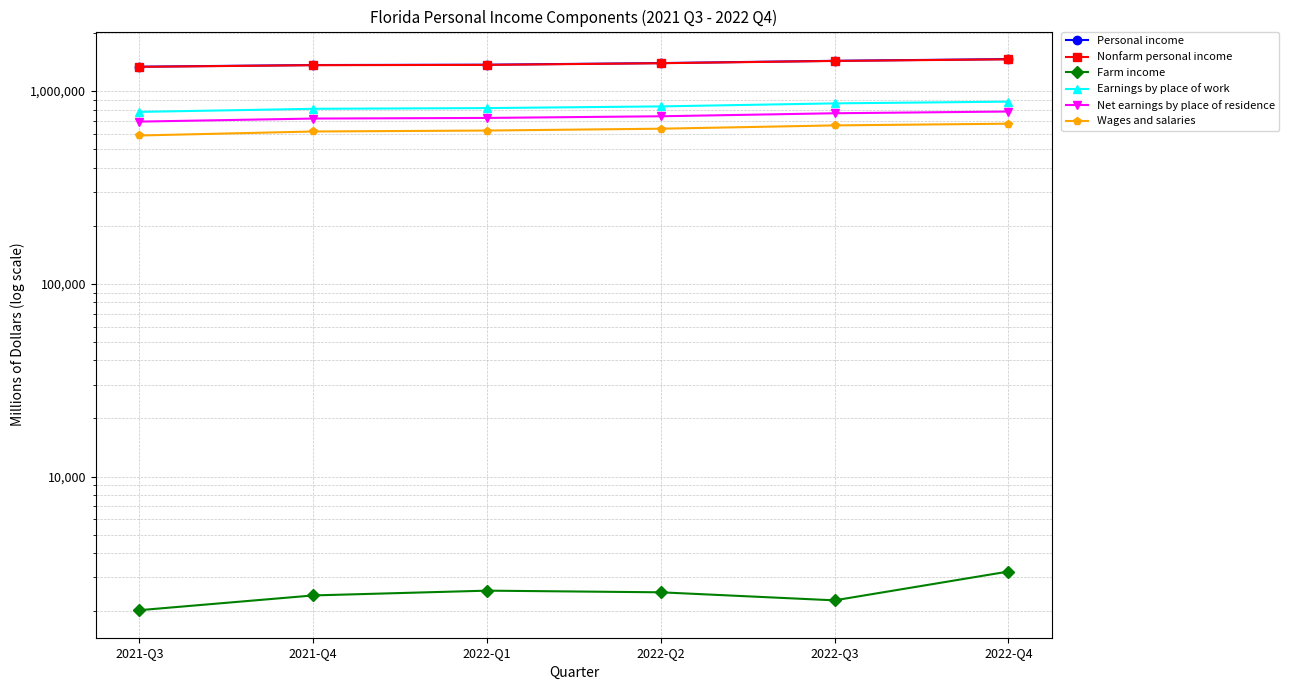

Reading right to left, list all the values displayed in this chart.

Personal income: 2022-Q4=1462687.0	2022-Q3=1433233.9	2022-Q2=1394909.6	2022-Q1=1367963.0	2021-Q4=1362609.6	2021-Q3=1335803.1
Nonfarm personal income: 2022-Q4=1459472.1	2022-Q3=1430955.0	2022-Q2=1392400.7	2022-Q1=1365404.1	2021-Q4=1360192.7	2021-Q3=1333776.3
Farm income: 2022-Q4=3215.0	2022-Q3=2279.0	2022-Q2=2508.8	2022-Q1=2558.9	2021-Q4=2416.9	2021-Q3=2026.8
Earnings by place of work: 2022-Q4=879888.9	2022-Q3=862049.3	2022-Q2=831445.8	2022-Q1=814861.1	2021-Q4=807973.8	2021-Q3=778660.4
Net earnings by place of residence: 2022-Q4=782058.1	2022-Q3=766065.2	2022-Q2=739012.7	2022-Q1=724451.4	2021-Q4=719092.0	2021-Q3=693468.5
Wages and salaries: 2022-Q4=676269.7	2022-Q3=662556.1	2022-Q2=636985.6	2022-Q1=623216.3	2021-Q4=616121.9	2021-Q3=587383.1